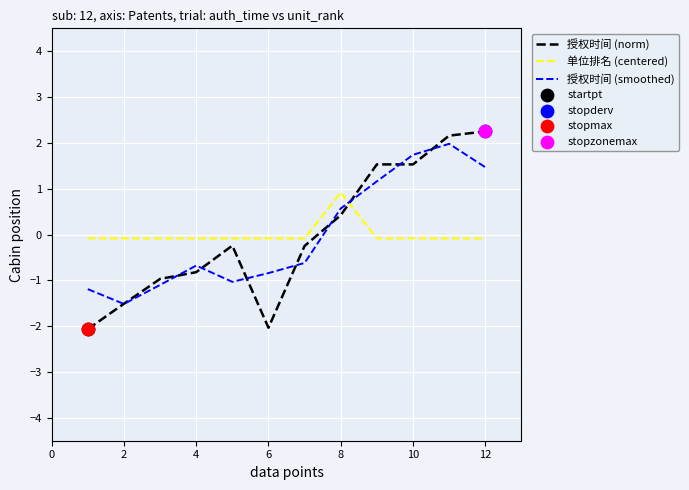

Which series has the largest range (max minus min)?

授权时间 (norm)